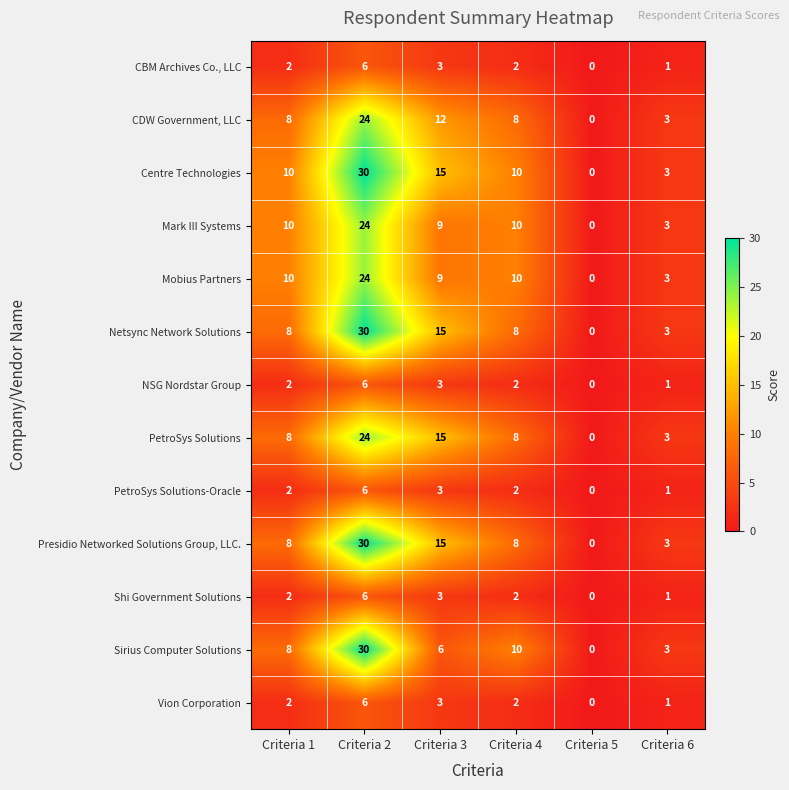

Where is Centre Technologies nearest to the value 15?

Criteria 3